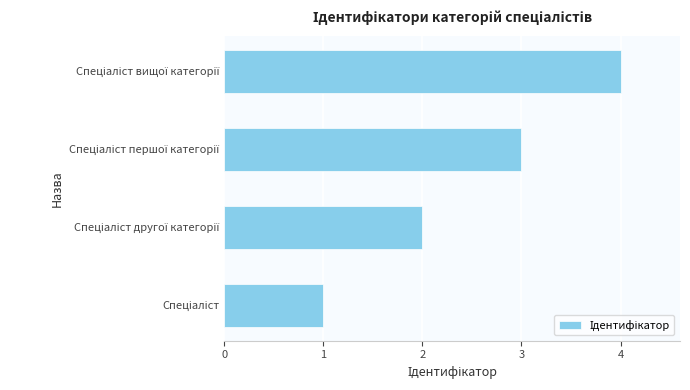

What is the sum of all values?

10